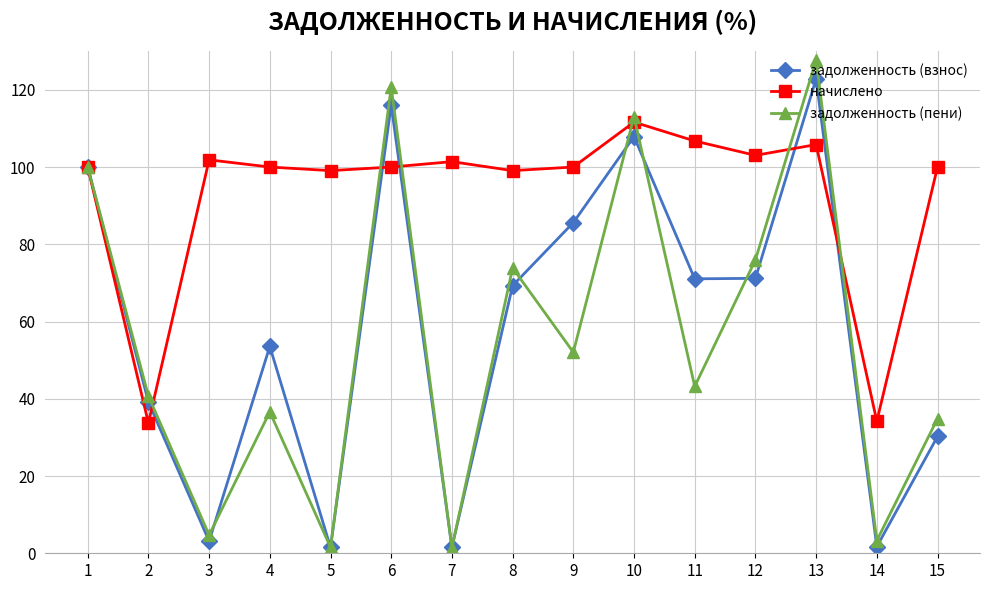

What is the average value of the начислено series?

93.1